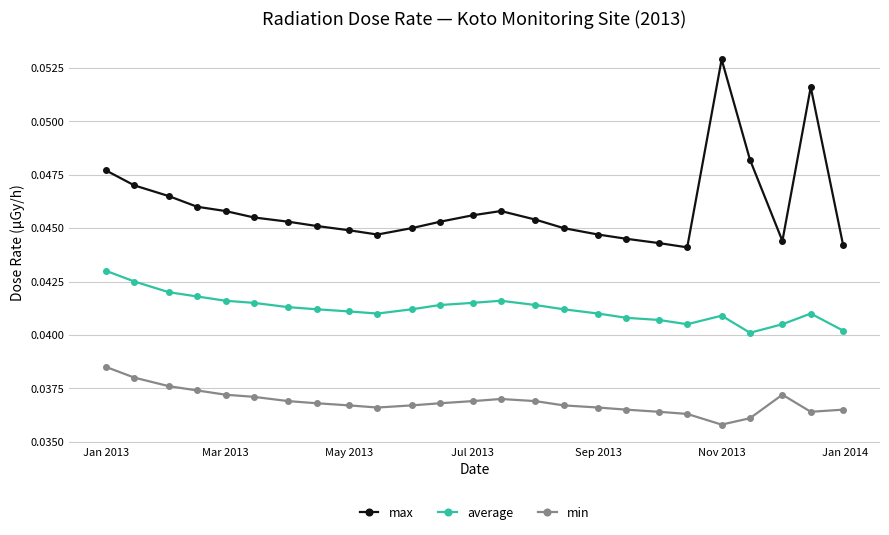

Does the chart have visible grid lines?

Yes